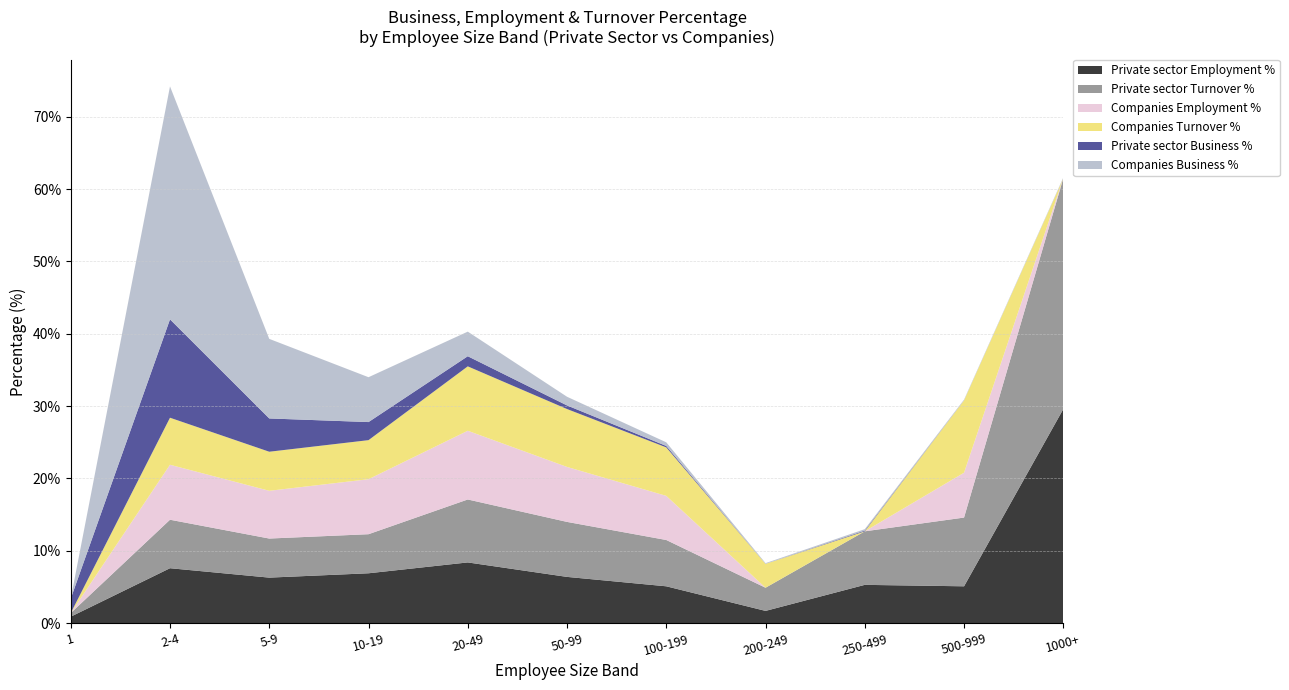

At which label does Private sector Employment % reach its peak?

1000+